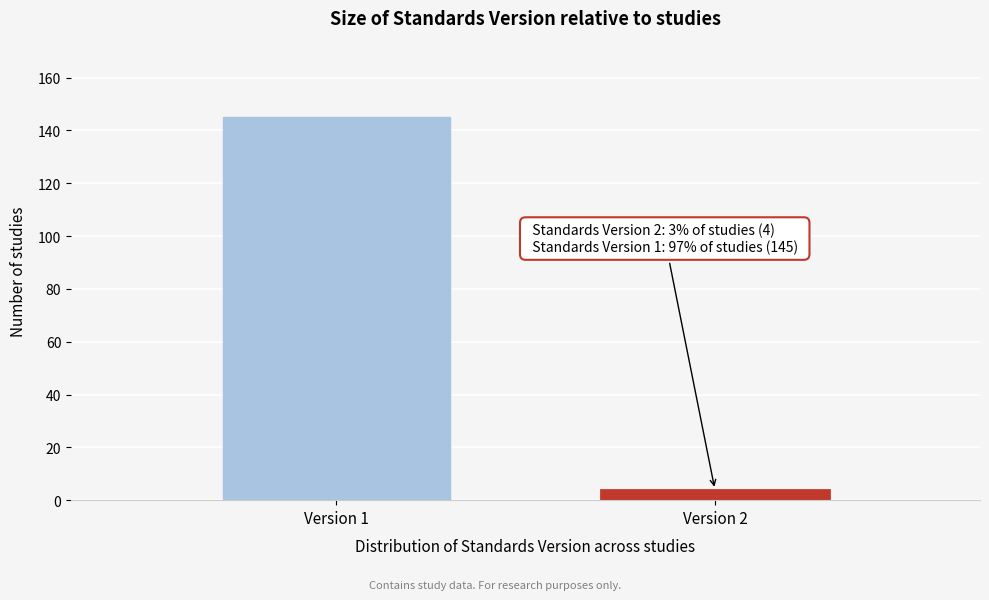

Reading left to right, transcribe all the data shown in this chart.

145	4